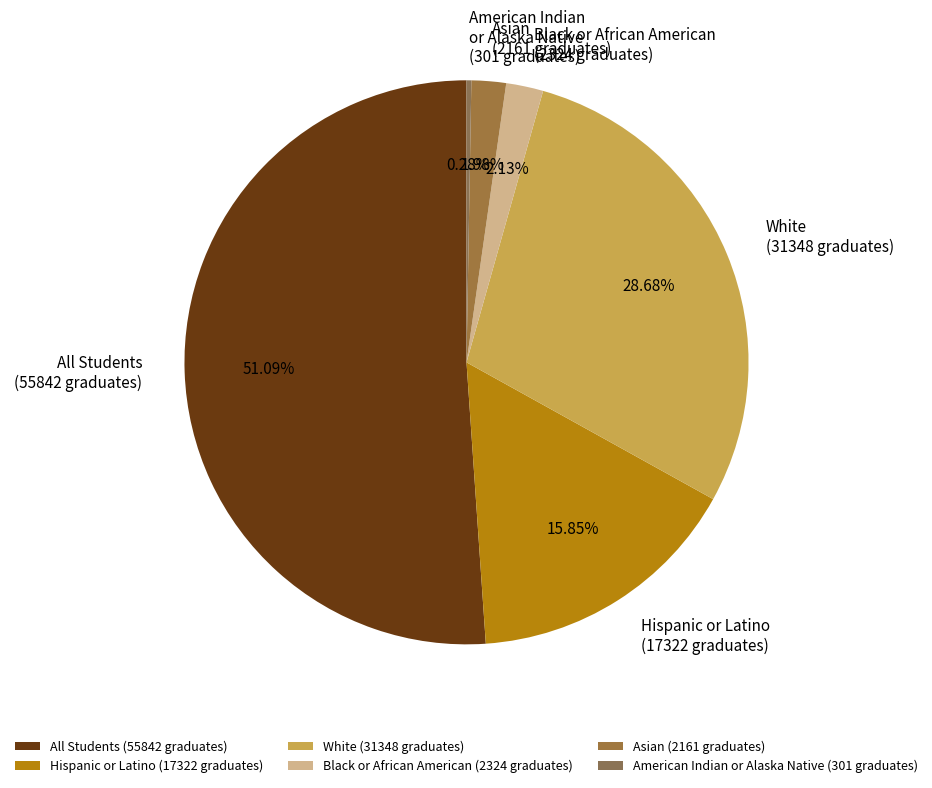

Between Black or African American (2324 graduates) and White (31348 graduates), which is larger?

White (31348 graduates)